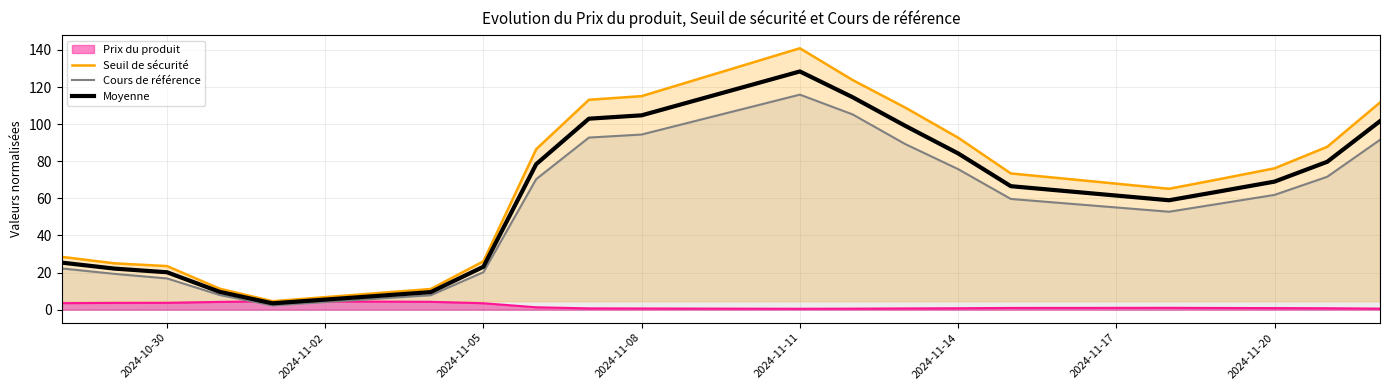

Which series has the widest spread of values?

Seuil de sécurité